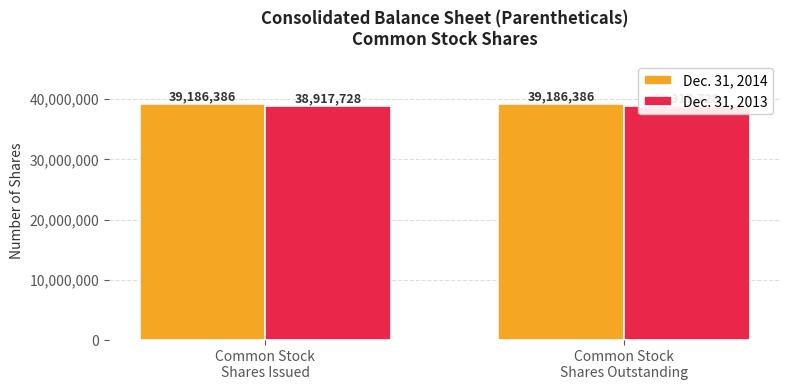

What is the sum of the Dec. 31, 2013 values at Common Stock
Shares Outstanding and Common Stock
Shares Issued?

77835456